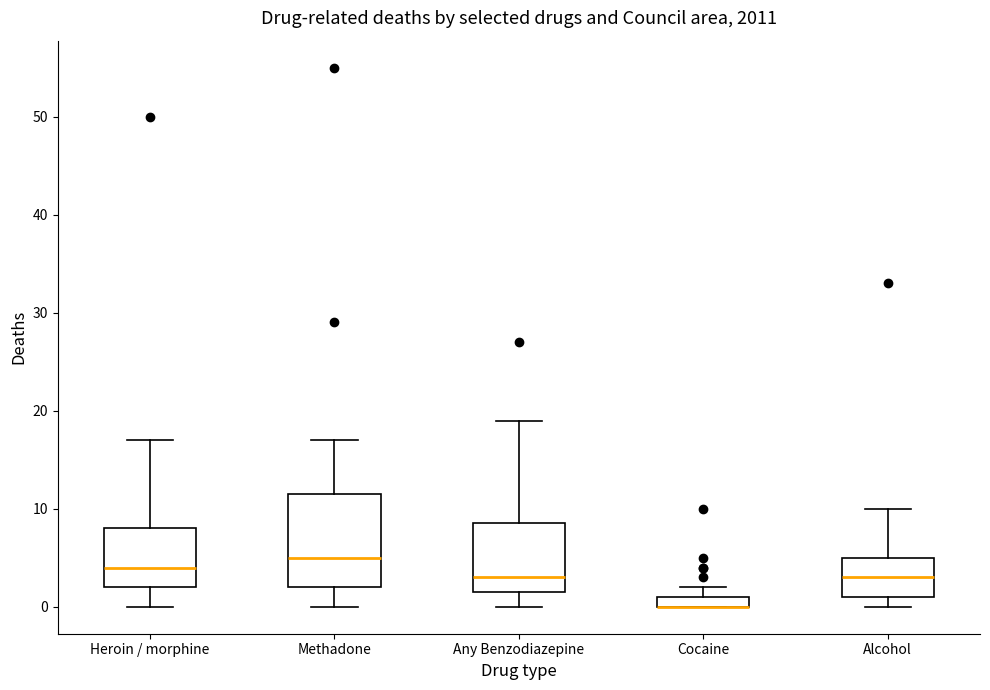

Where is the upper edge of the box for Alcohol on the y-axis? The values are not printed on the chart, so give them approximately, as read against the axis.

5